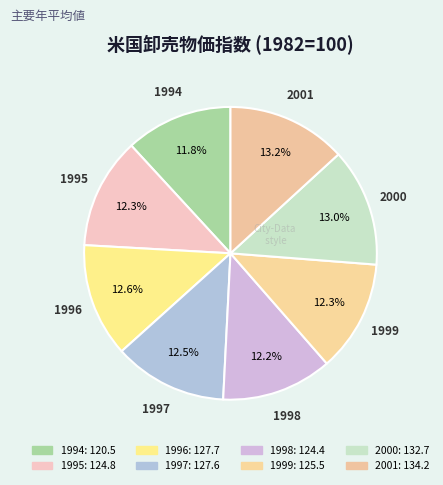

What is the largest slice in the pie chart?

2001